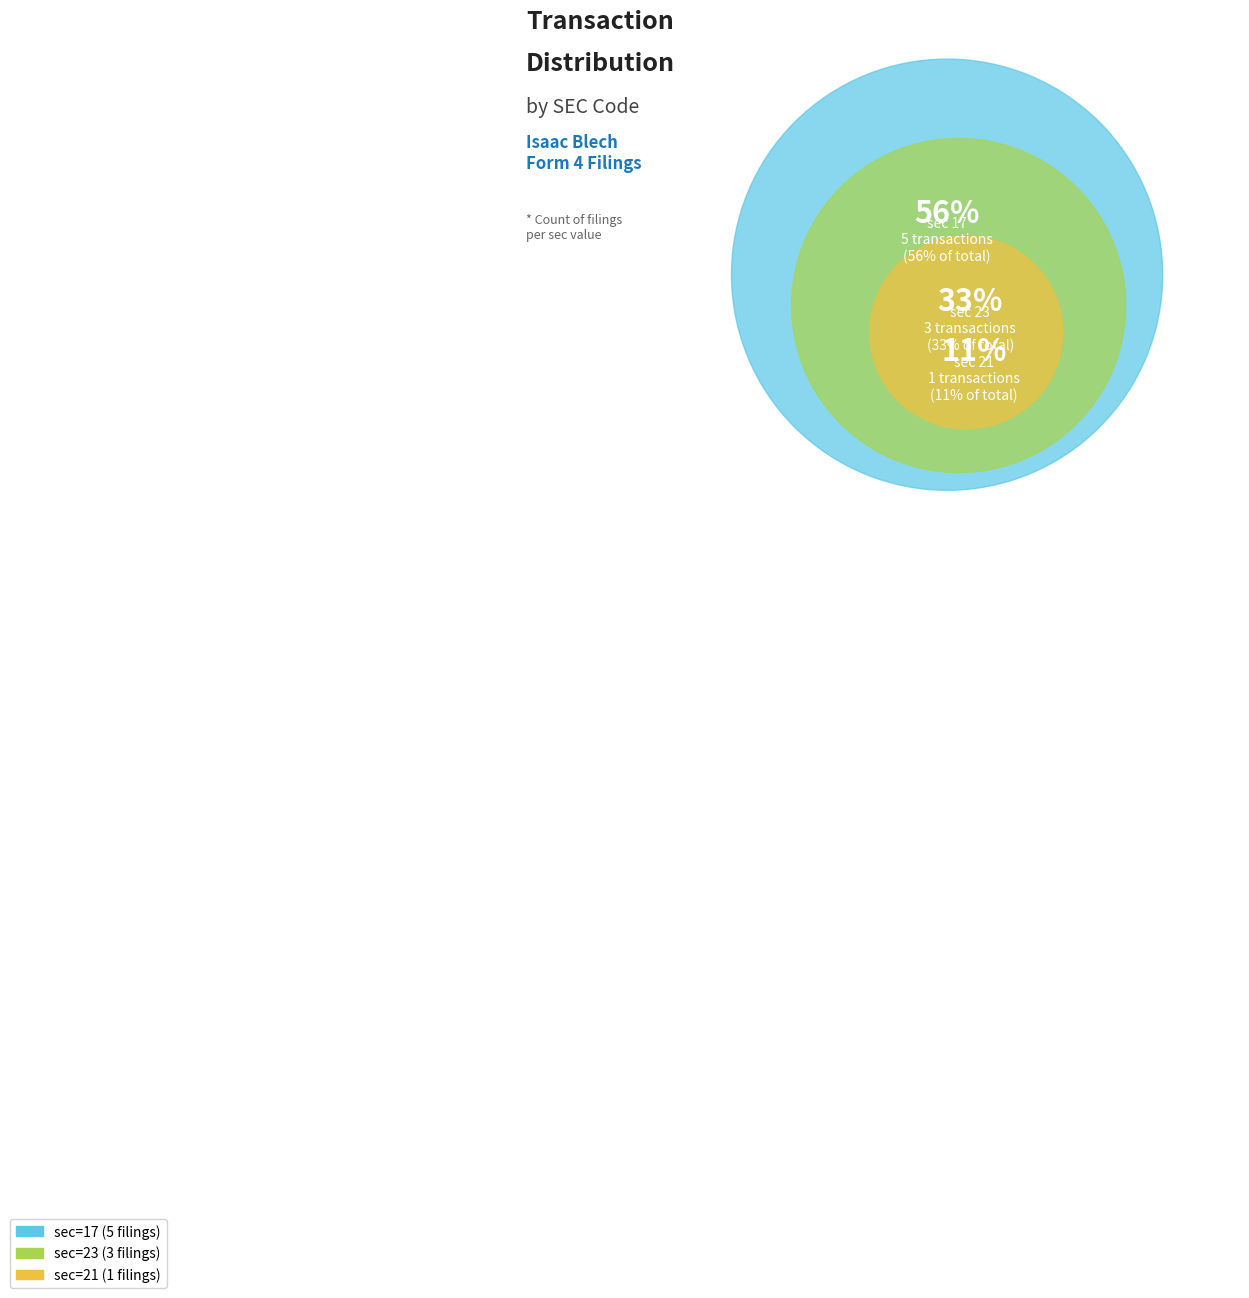

Rank the categories by value from lowest to highest.

21, 23, 17